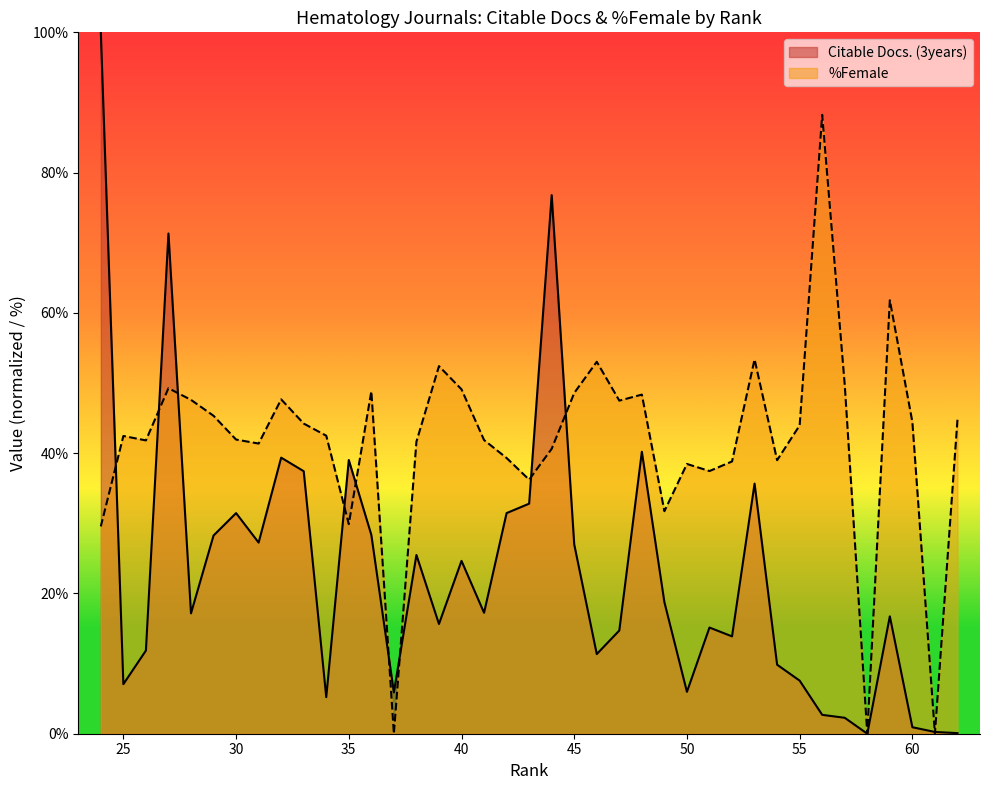

What is the difference between the second highest and second lowest values?

76.7